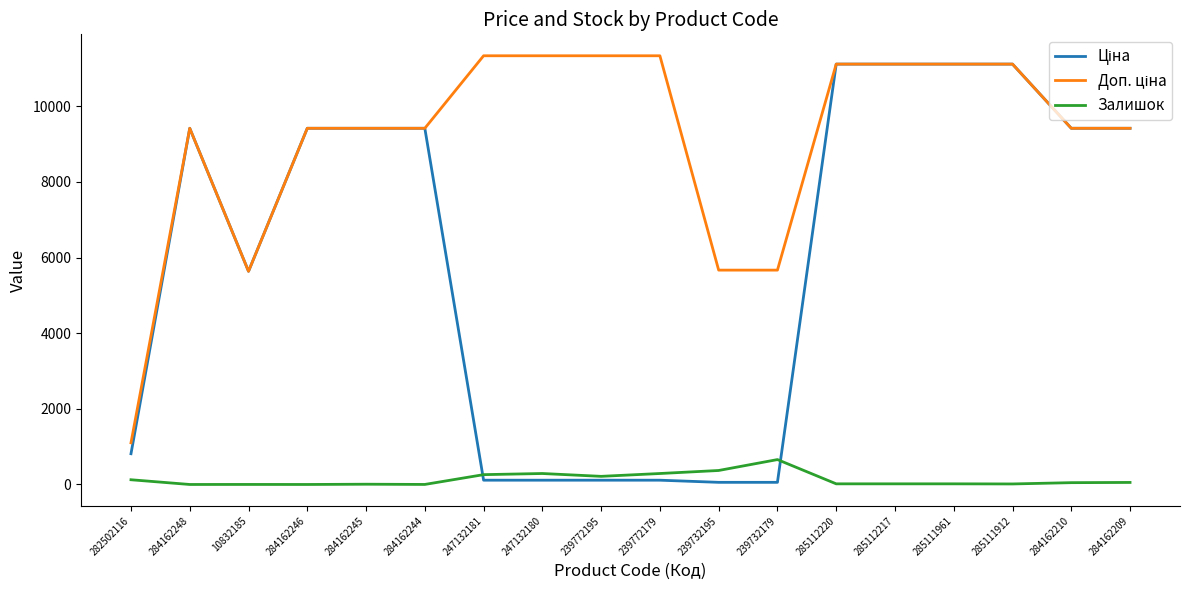

What is the greatest value displayed?

11334.0